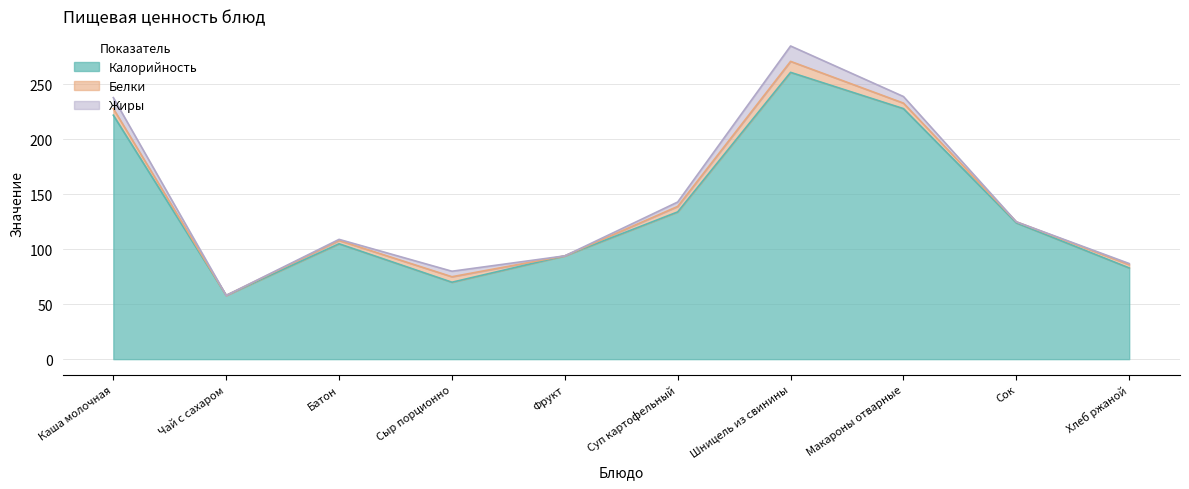

Count the number of data series in this chart.

3